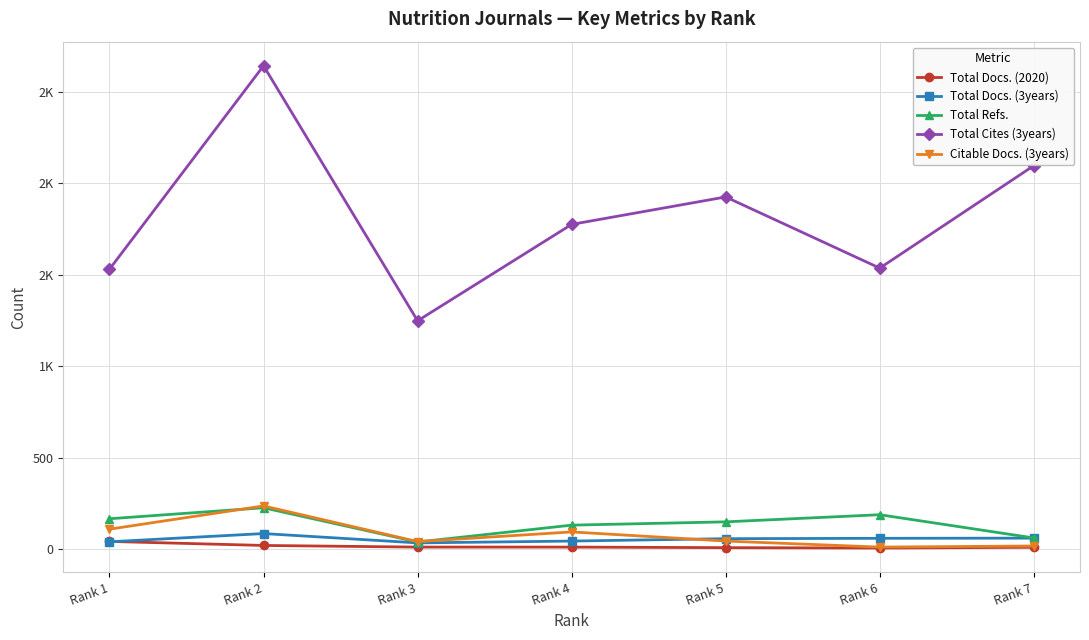

Is the value of Total Refs. at Rank 7 greater than the value of Total Docs. (3years) at Rank 5?

Yes